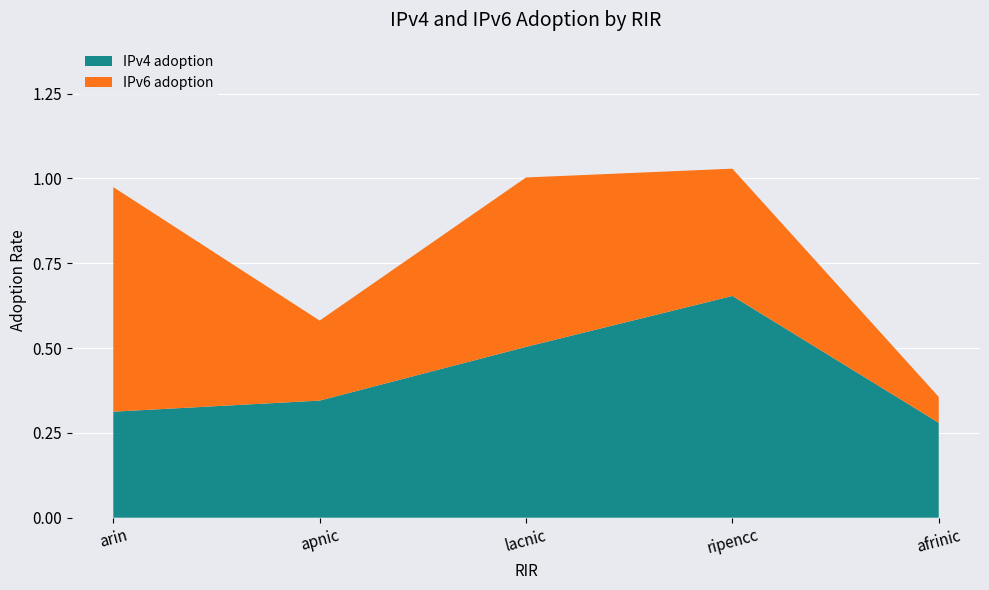

Reading left to right, extract all data points from this chart.

IPv4 adoption: arin=0.3	apnic=0.3	lacnic=0.5	ripencc=0.7	afrinic=0.3
IPv6 adoption: arin=0.7	apnic=0.2	lacnic=0.5	ripencc=0.4	afrinic=0.1